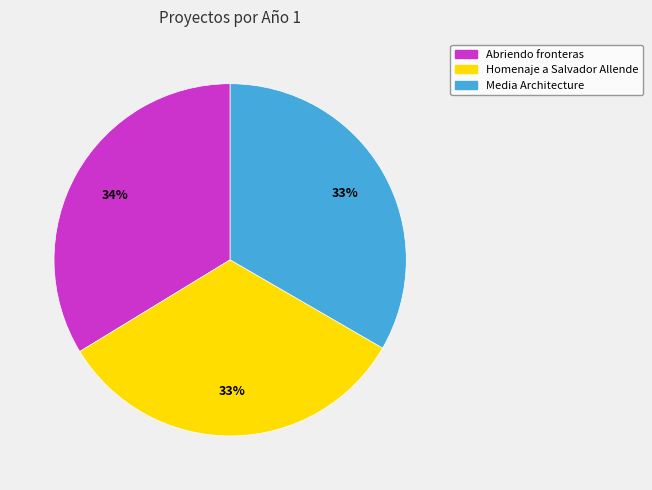

Do Homenaje a Salvador Allende and Abriendo fronteras together represent more than half of the pie?

Yes